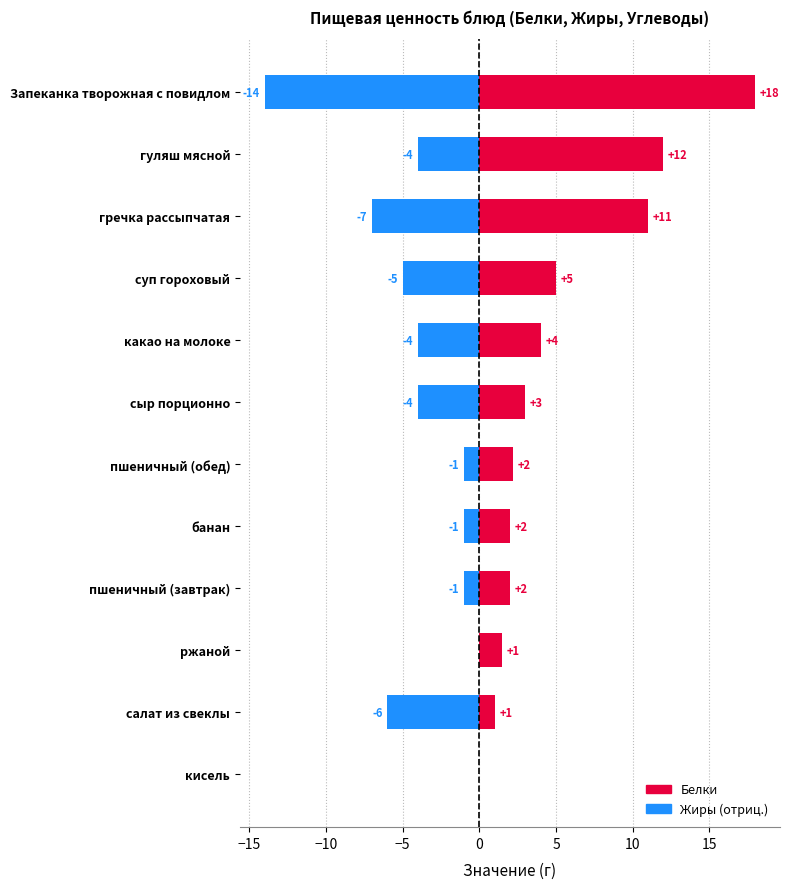

At how many categories does at least one series exceed -2?

12